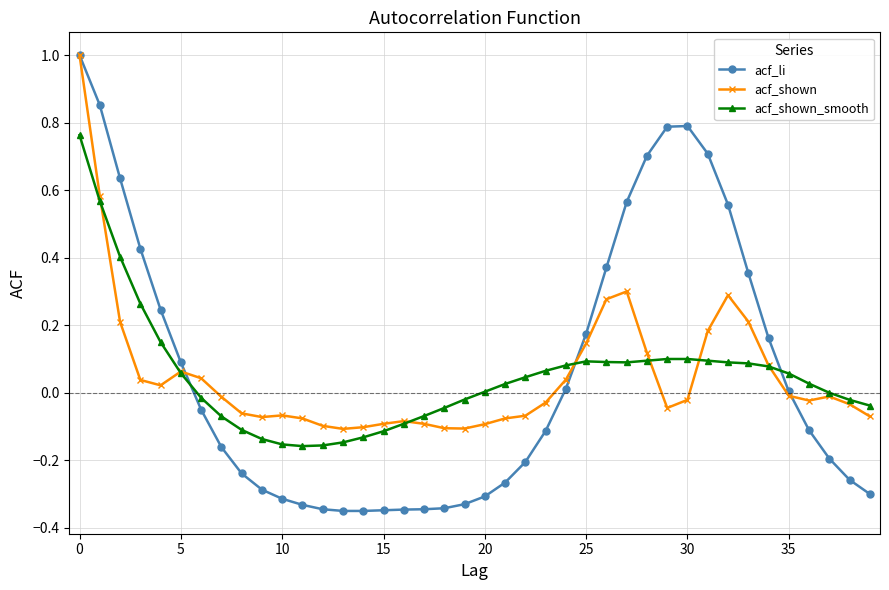

True or false: acf_shown has more than 0 interior local peaks.

True